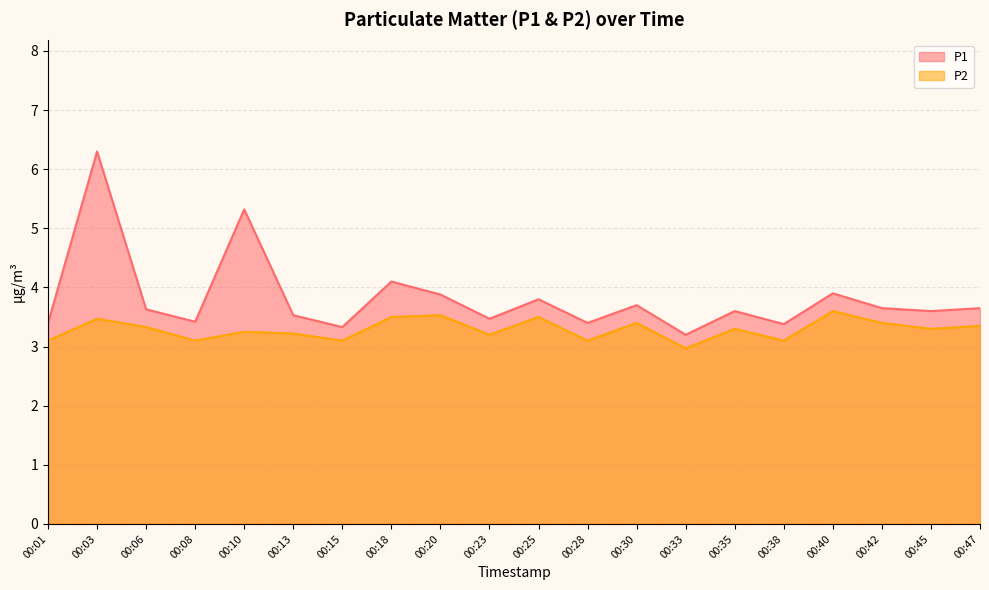

Reading left to right, extract all data points from this chart.

P1: 00:01=3.4	00:03=6.3	00:06=3.6	00:08=3.4	00:10=5.3	00:13=3.5	00:15=3.3	00:18=4.1	00:20=3.9	00:23=3.5	00:25=3.8	00:28=3.4	00:30=3.7	00:33=3.2	00:35=3.6	00:38=3.4	00:40=3.9	00:42=3.6	00:45=3.6	00:47=3.6
P2: 00:01=3.1	00:03=3.5	00:06=3.3	00:08=3.1	00:10=3.2	00:13=3.2	00:15=3.1	00:18=3.5	00:20=3.5	00:23=3.2	00:25=3.5	00:28=3.1	00:30=3.4	00:33=3.0	00:35=3.3	00:38=3.1	00:40=3.6	00:42=3.4	00:45=3.3	00:47=3.4